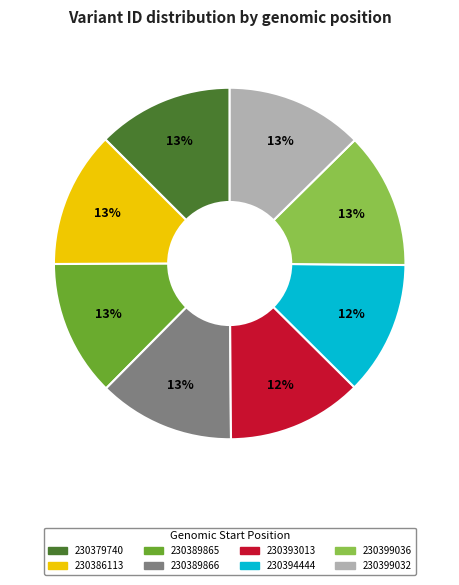

To the nearest percent, what is the average slice percentage?

12%